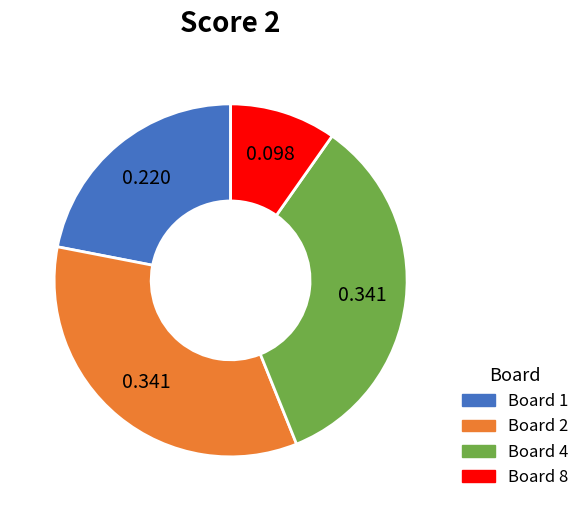

Is there any slice that represents more than half of the pie?

No